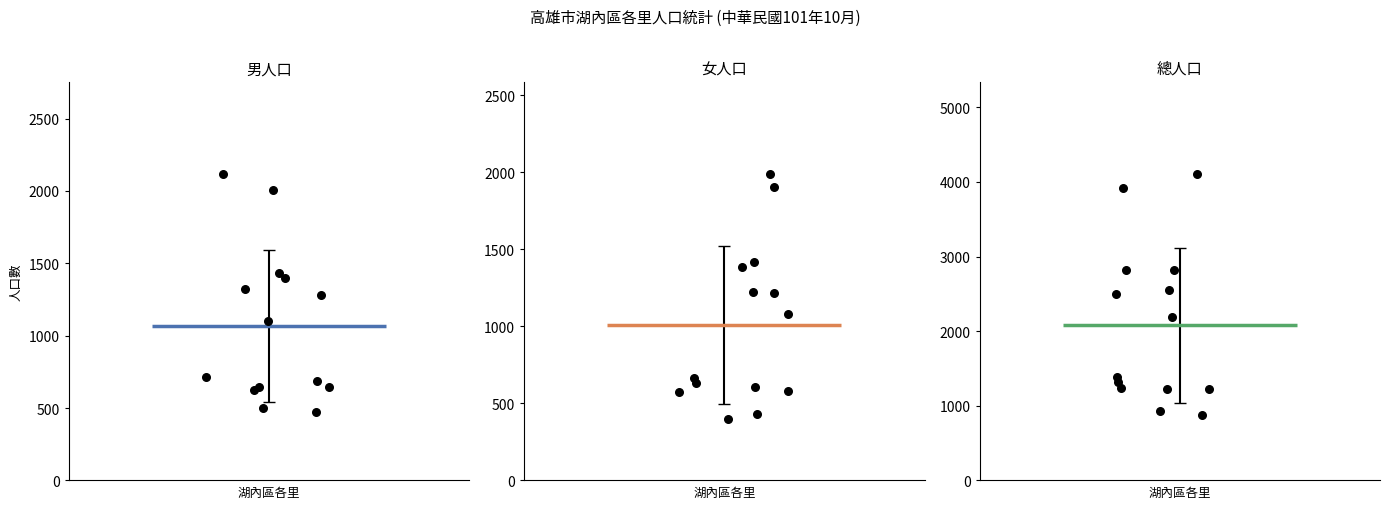

Which series has the widest spread of Y values?

總人口